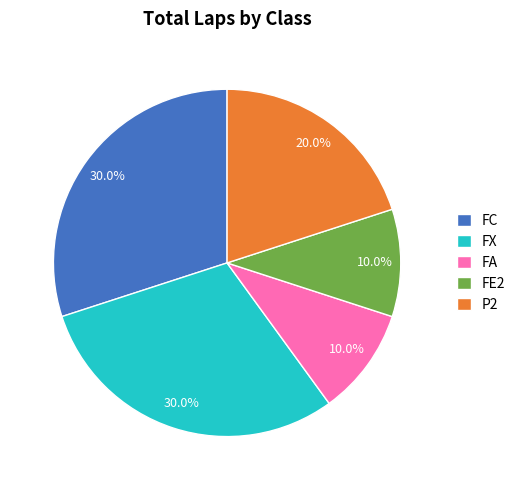

The FE2 slice represents 19% of the pie. True or false?

False